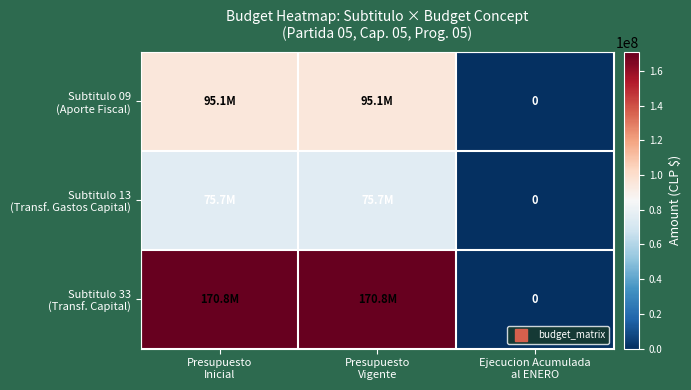

What is the difference between the second highest and minimum values in the Subtitulo 09 (Aporte Fiscal) series?

95106351